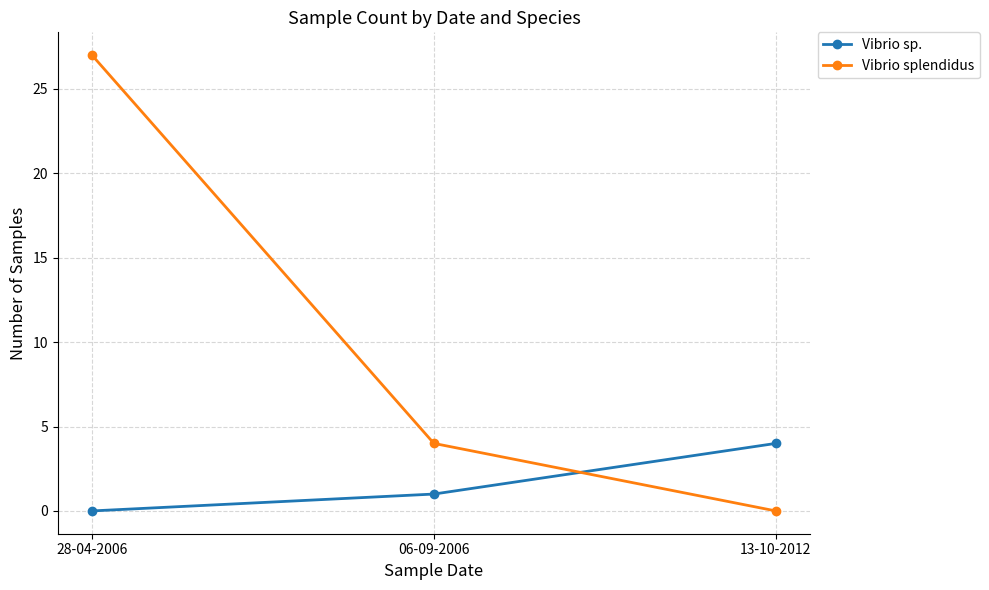

What is the total value across all series at 28-04-2006?

27